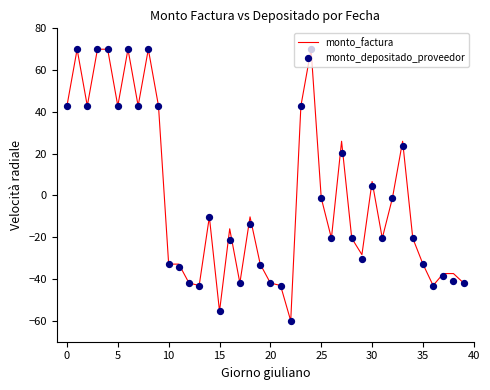

At how many categories does at least one series exceed -34?

29